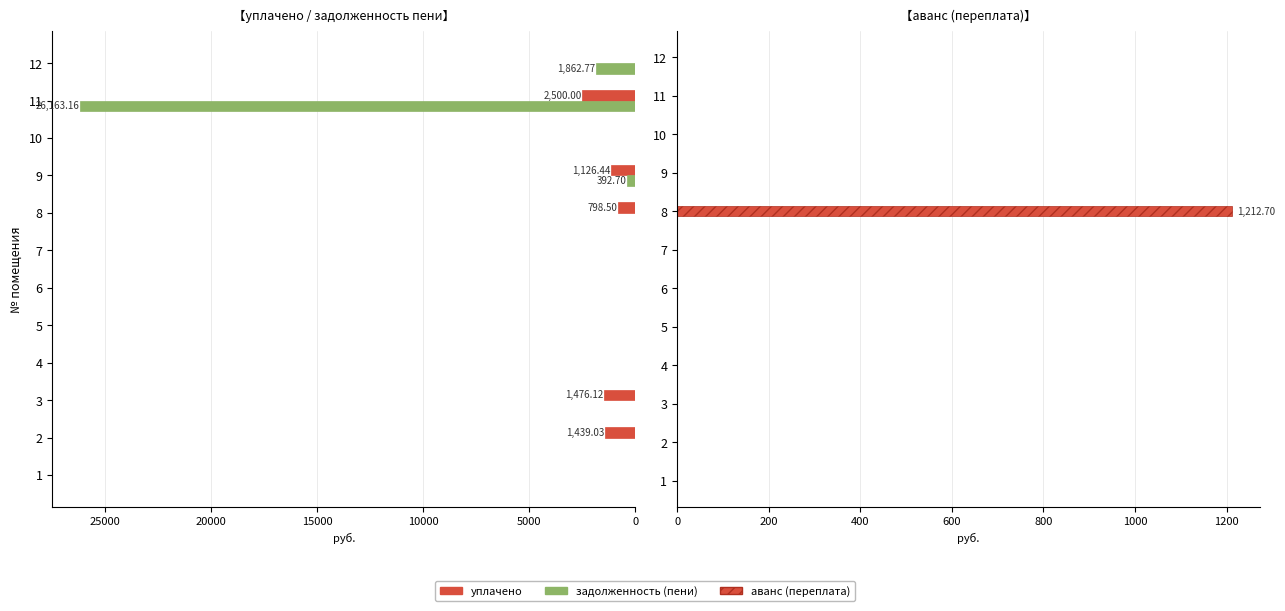

Where is задолженность (пени) nearest to the value 13081?

11